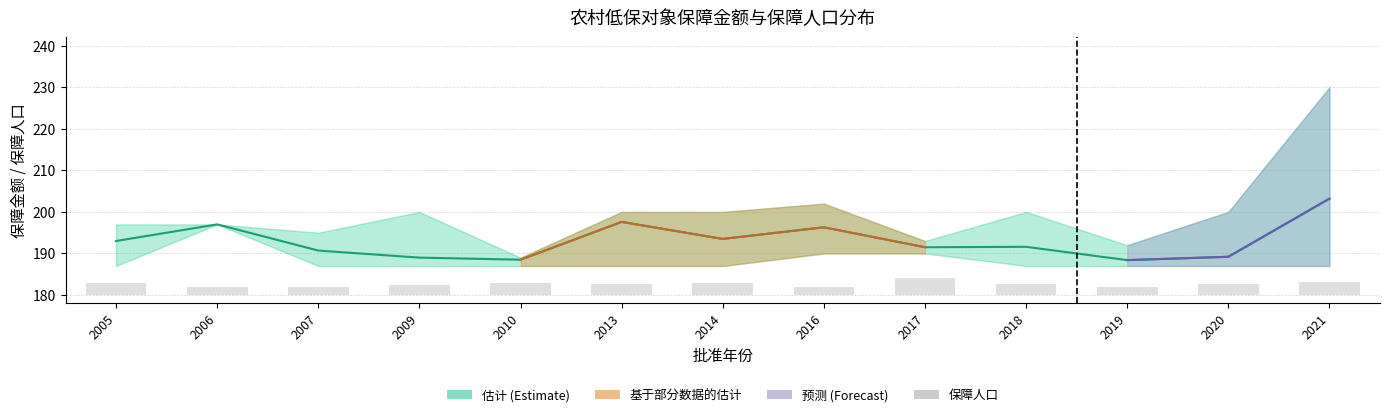

Which series changed the most between 2006 and 2021?

保障金额_upper